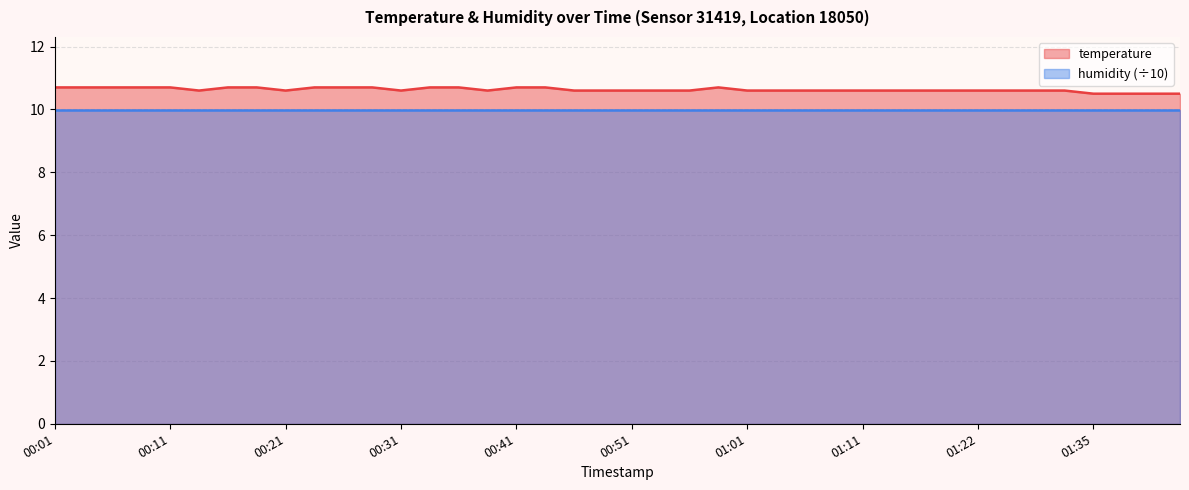

List the labels in order of value, largest first.

00:01, 00:04, 00:06, 00:09, 00:11, 00:16, 00:18, 00:23, 00:26, 00:28, 00:33, 00:36, 00:41, 00:43, 00:58, 00:14, 00:21, 00:31, 00:38, 00:46, 00:48, 00:51, 00:53, 00:56, 01:01, 01:03, 01:06, 01:08, 01:11, 01:14, 01:16, 01:19, 01:22, 01:25, 01:27, 01:30, 01:35, 01:38, 01:41, 01:43